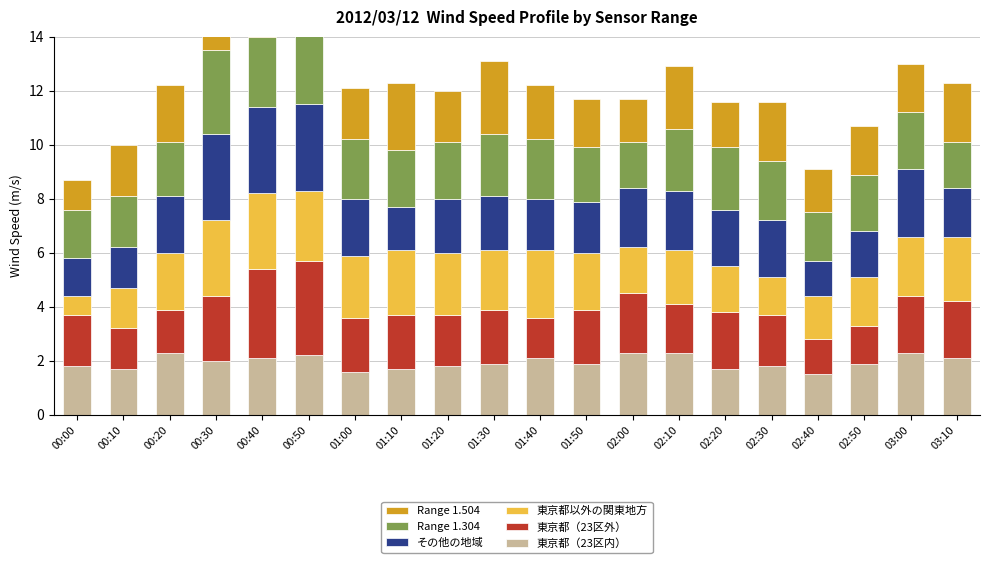

What is the difference between the highest and lowest values at 01:10?

0.9